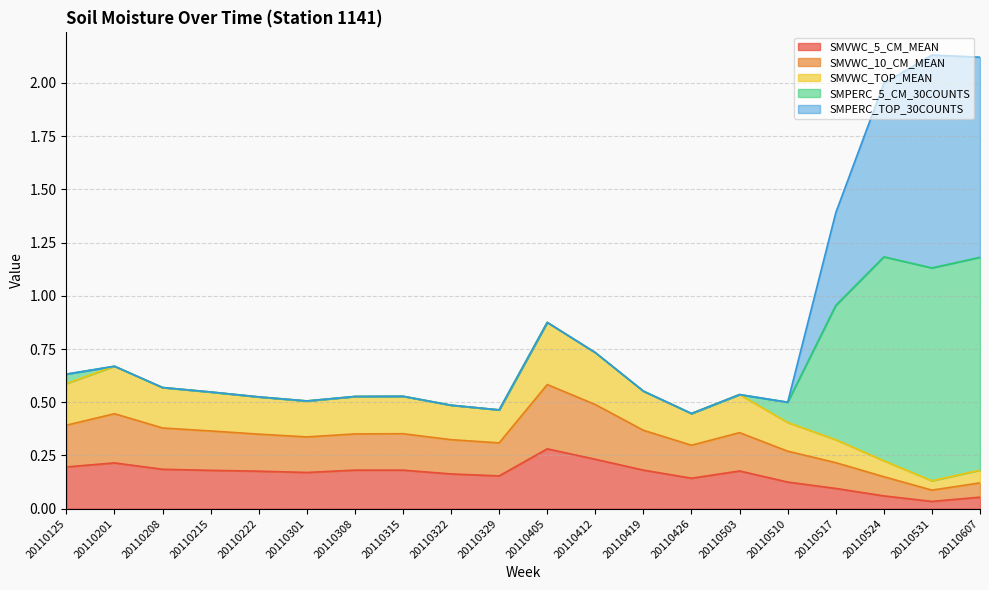

The SMVWC_5_CM_MEAN series shows 0.0 at 20110524. True or false?

False